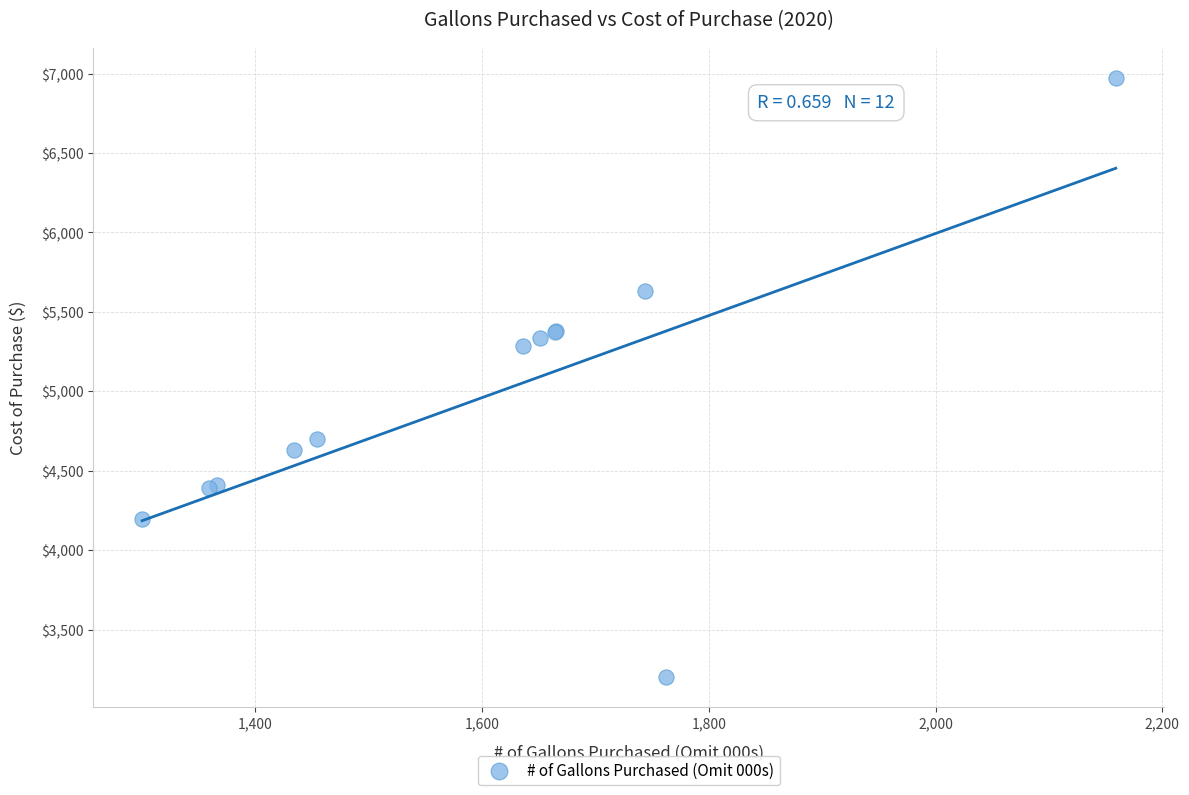

What Y value in the scatter plot is closest to 5088?

5283.6